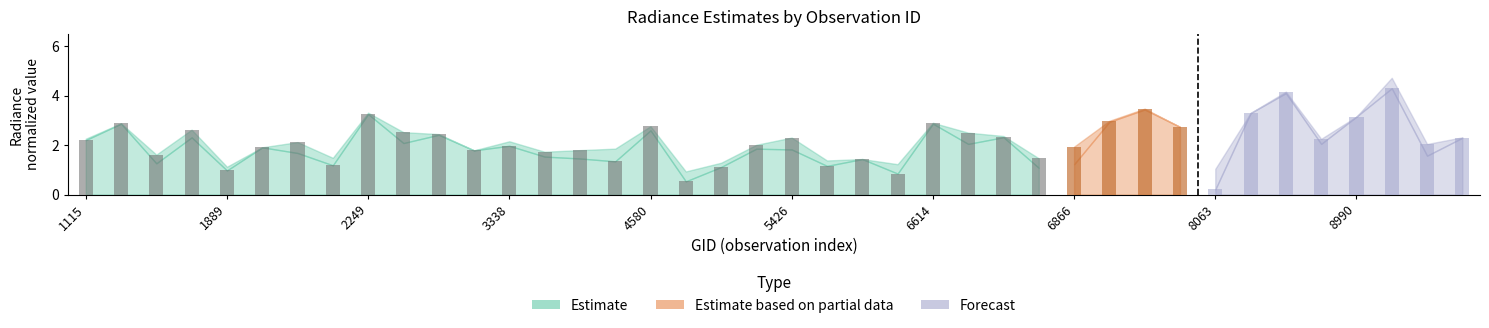

Reading right to left, extract all data points from this chart.

rade9_aggzone_norm: 39=2.3	38=2.0	37=4.3	36=3.2	35=2.3	34=4.2	33=3.3	32=0.2	31=2.7	30=3.5	29=3.0	28=1.9	27=1.5	26=2.3	25=2.5	24=2.9	23=0.9	22=1.4	21=1.2	20=2.3	19=2.0	18=1.1	17=0.5	16=2.8	15=1.3	14=1.8	13=1.7	12=2.0	11=1.8	10=2.4	9=2.5	8=3.3	7=1.2	6=2.1	5=1.9	4=1.0	3=2.6	2=1.6	1=2.9	0=2.2
rade9_mult_nadir_norm: 39=2.3	38=1.6	37=4.7	36=3.2	35=2.1	34=4.1	33=3.3	32=1.0	31=2.7	30=3.4	29=2.9	28=1.2	27=1.1	26=2.4	25=2.1	24=2.9	23=1.2	22=1.4	21=1.4	20=1.8	19=1.9	18=1.3	17=0.9	16=2.6	15=1.9	14=1.5	13=1.5	12=2.2	11=1.8	10=2.4	9=2.1	8=3.3	7=1.5	6=1.7	5=1.9	4=1.1	3=2.3	2=1.3	1=2.9	0=2.3